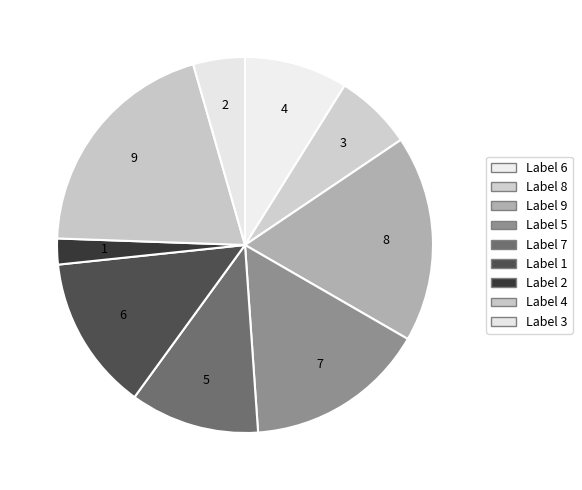

How many slices are in this pie chart?

9